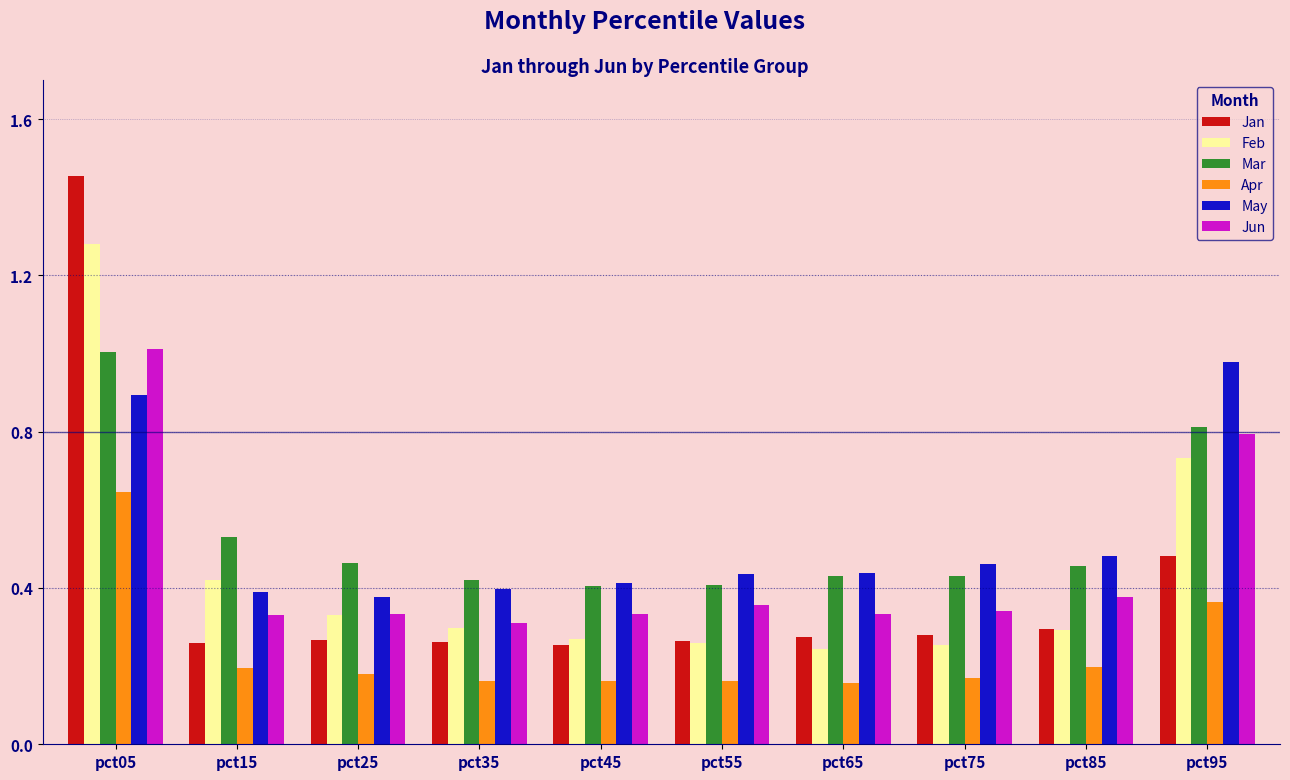

At how many categories does at least one series exceed 0?

10